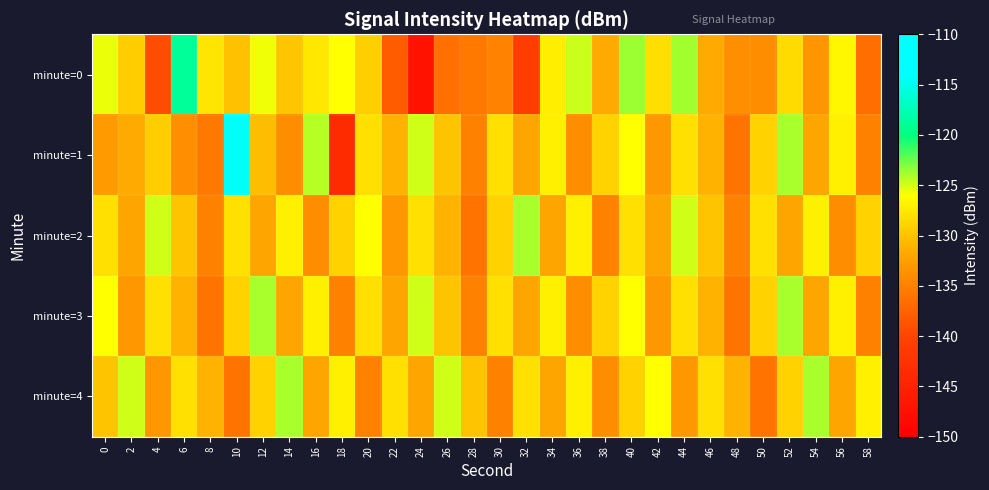

Reading left to right, list all the values displayed in this chart.

minute=0: 0=-125.6	2=-129.3	4=-139.3	6=-118.9	8=-127.8	10=-130.1	12=-125.7	14=-129.7	16=-127.5	18=-125.9	20=-129.1	22=-138.1	24=-147.3	26=-136.3	28=-135.7	30=-134.7	32=-141.1	34=-127.0	36=-124.8	38=-131.7	40=-123.7	42=-128.1	44=-123.9	46=-131.6	48=-133.8	50=-134.0	52=-128.4	54=-133.1	56=-126.4	58=-136.6
minute=1: 0=-133.0	2=-131.7	4=-129.4	6=-133.8	8=-135.7	10=-114.3	12=-130.4	14=-133.9	16=-124.3	18=-143.6	20=-128.0	22=-131.0	24=-125.0	26=-130.0	28=-135.0	30=-128.0	32=-132.0	34=-127.0	36=-134.0	38=-129.0	40=-126.0	42=-133.0	44=-128.0	46=-131.0	48=-136.0	50=-129.0	52=-124.0	54=-132.0	56=-127.0	58=-135.0
minute=2: 0=-128.0	2=-132.0	4=-125.0	6=-130.0	8=-135.0	10=-128.0	12=-132.0	14=-127.0	16=-134.0	18=-129.0	20=-126.0	22=-133.0	24=-128.0	26=-131.0	28=-136.0	30=-129.0	32=-124.0	34=-132.0	36=-127.0	38=-135.0	40=-128.0	42=-132.0	44=-125.0	46=-130.0	48=-135.0	50=-128.0	52=-132.0	54=-127.0	56=-134.0	58=-129.0
minute=3: 0=-126.0	2=-133.0	4=-128.0	6=-131.0	8=-136.0	10=-129.0	12=-124.0	14=-132.0	16=-127.0	18=-135.0	20=-128.0	22=-132.0	24=-125.0	26=-130.0	28=-135.0	30=-128.0	32=-132.0	34=-127.0	36=-134.0	38=-129.0	40=-126.0	42=-133.0	44=-128.0	46=-131.0	48=-136.0	50=-129.0	52=-124.0	54=-132.0	56=-127.0	58=-135.0
minute=4: 0=-130.0	2=-125.0	4=-133.0	6=-128.0	8=-131.0	10=-136.0	12=-129.0	14=-124.0	16=-132.0	18=-127.0	20=-135.0	22=-128.0	24=-132.0	26=-125.0	28=-130.0	30=-135.0	32=-128.0	34=-132.0	36=-127.0	38=-134.0	40=-129.0	42=-126.0	44=-133.0	46=-128.0	48=-131.0	50=-136.0	52=-129.0	54=-124.0	56=-132.0	58=-127.0